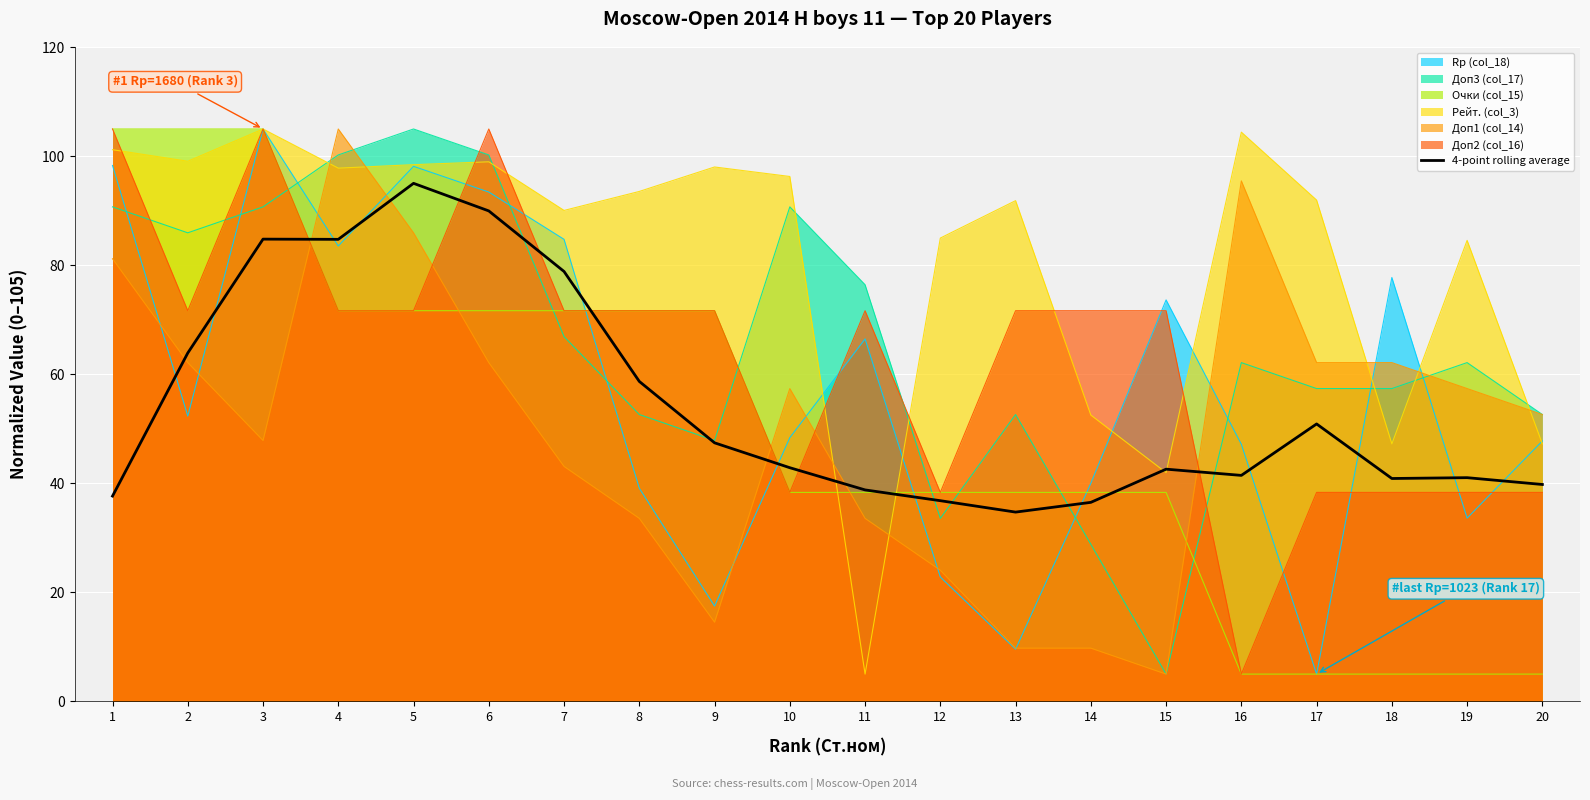

What is the value of the 2nd point from the left?

63.9